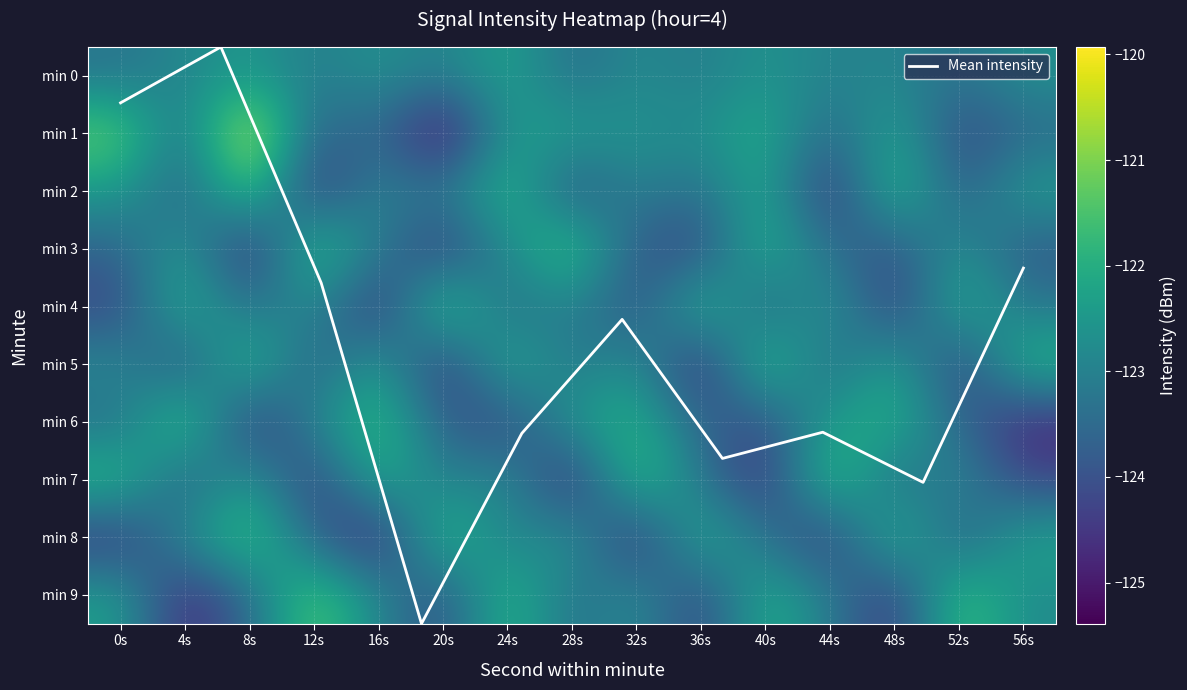

What is the total value across all series at 8s?

-1225.5